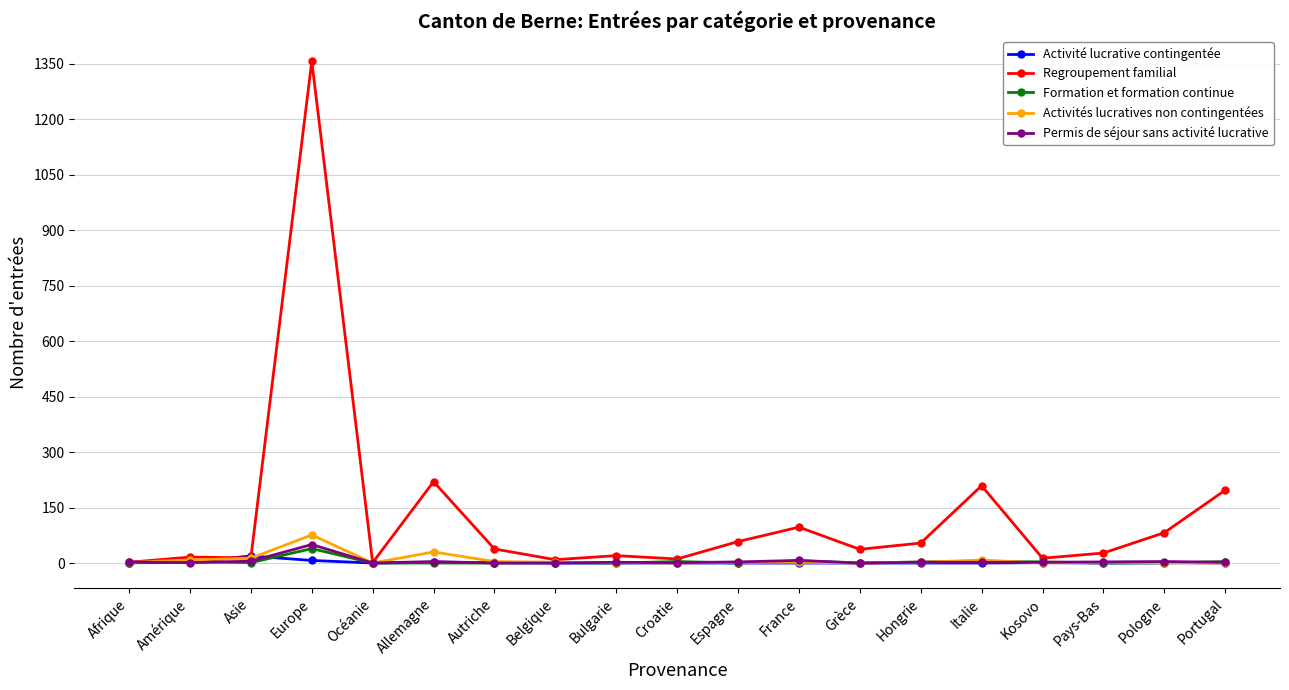

What are all the series names shown in the legend?

Activité lucrative contingentée, Regroupement familial, Formation et formation continue, Activités lucratives non contingentées, Permis de séjour sans activité lucrative